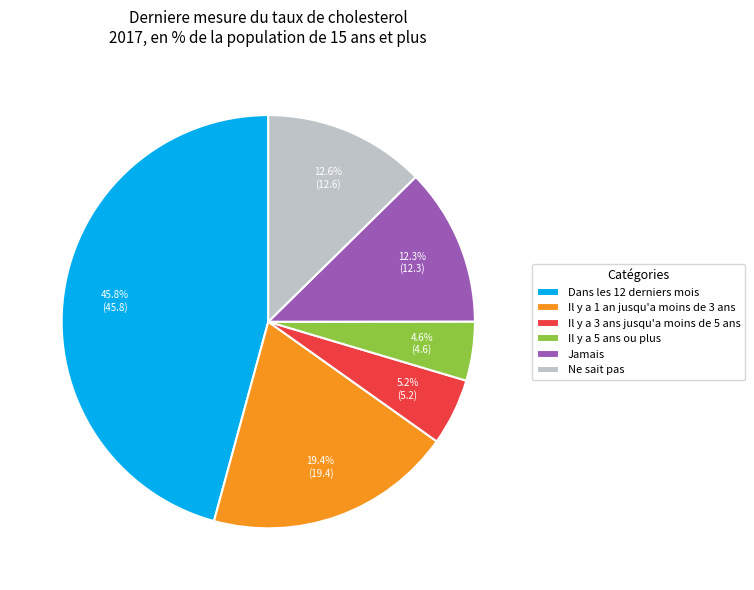

Between Il y a 1 an jusqu'a moins de 3 ans and Jamais, which is larger?

Il y a 1 an jusqu'a moins de 3 ans